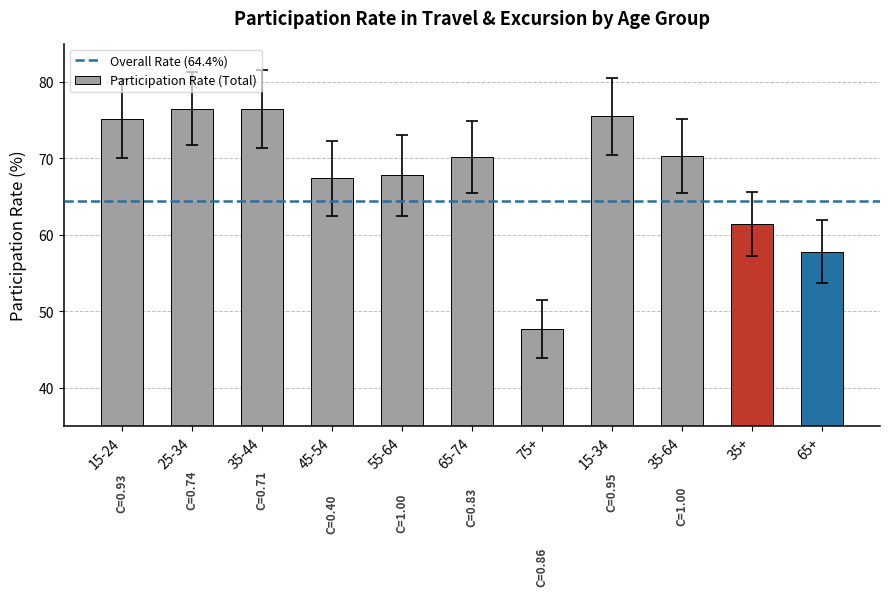

What is the label of the 7th bar from the left?

75+